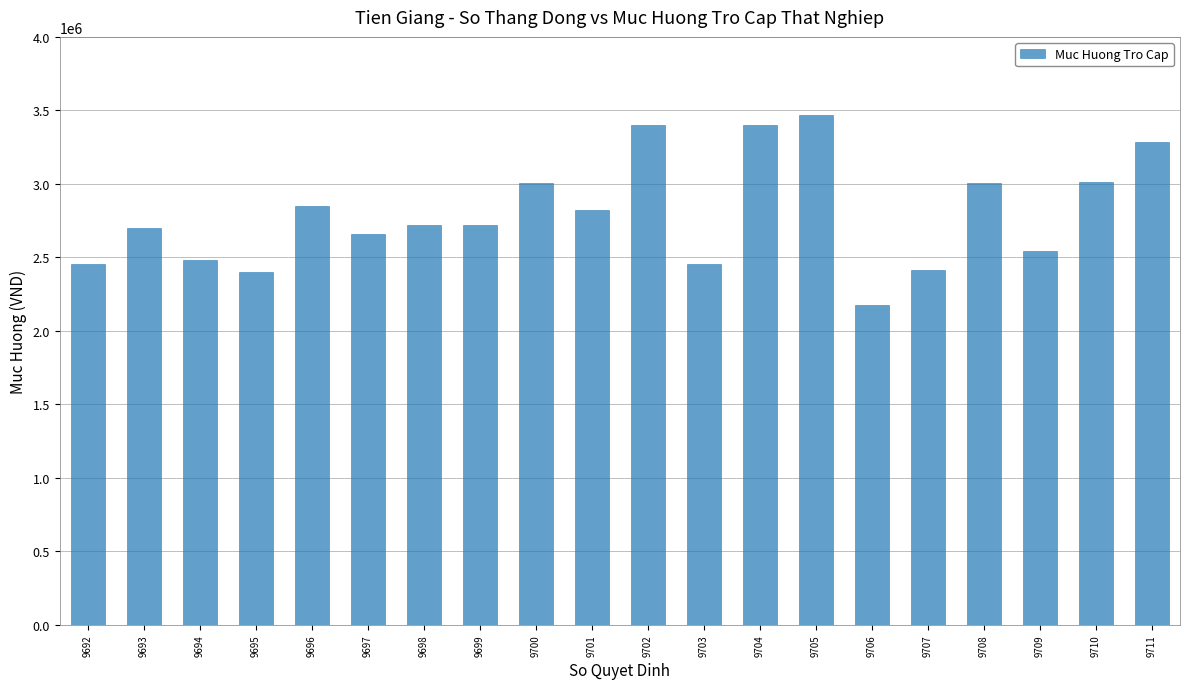

What is the change in value from 9698 to 9706?

-544218